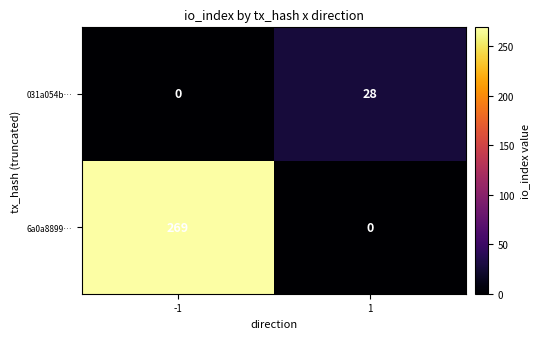

What is the difference between the maximum and minimum values in the 6a0a8899… series?

269